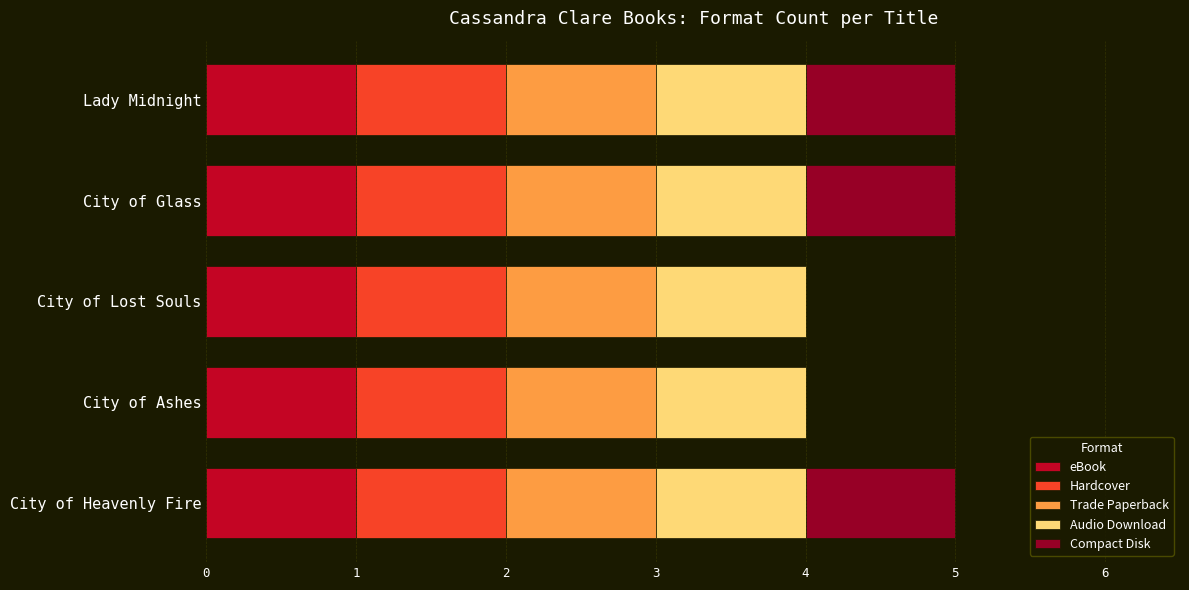

What is the sum of all eBook values?

5